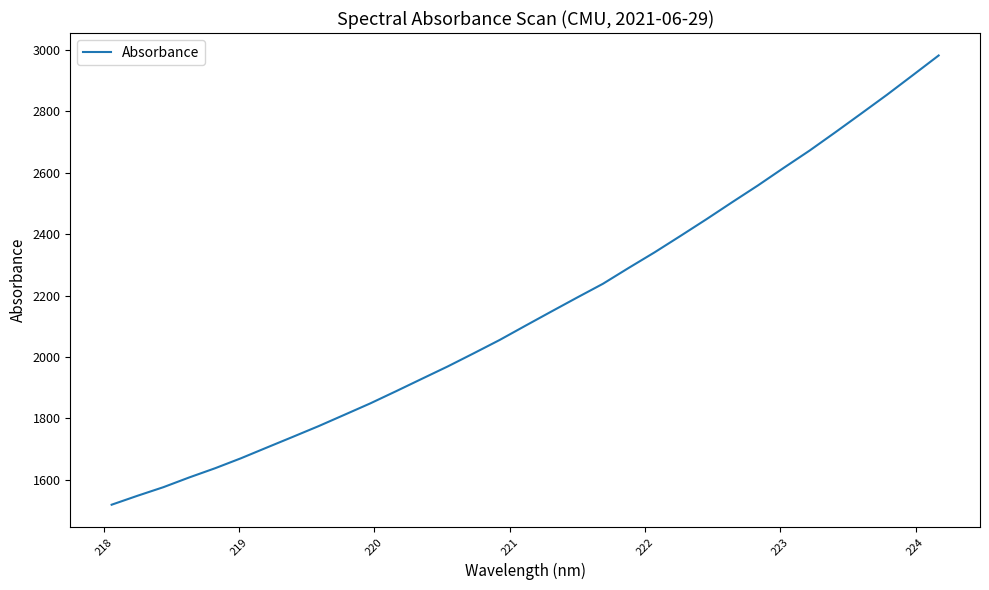

What is the greatest value displayed?

2982.2